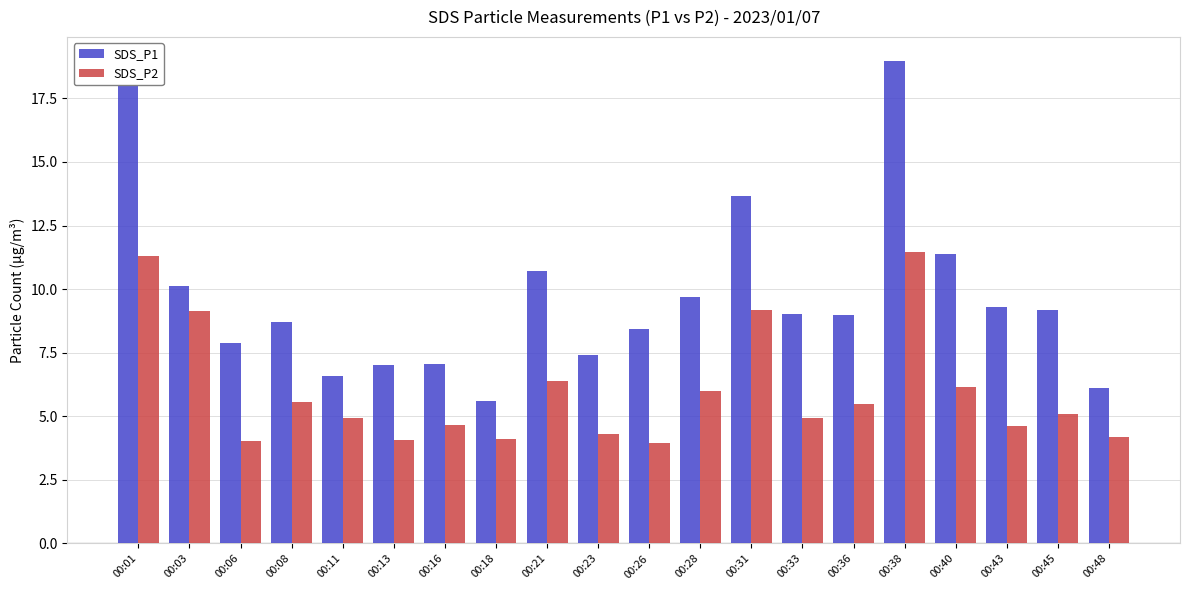

What is the difference between the highest and lowest values at 00:13?

3.0